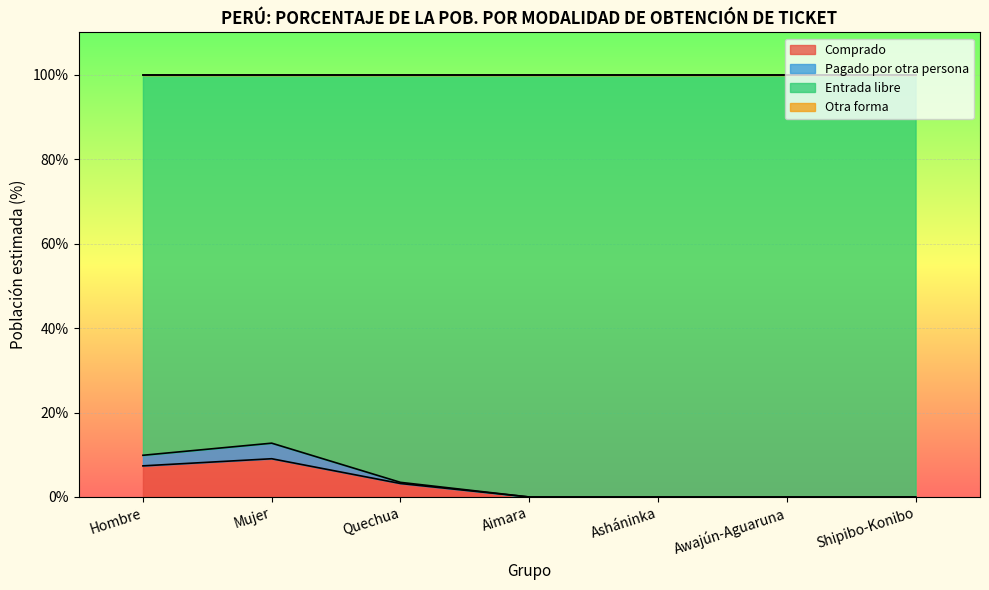

Between Awajún-Aguaruna and Aimara, which is larger?

Awajún-Aguaruna